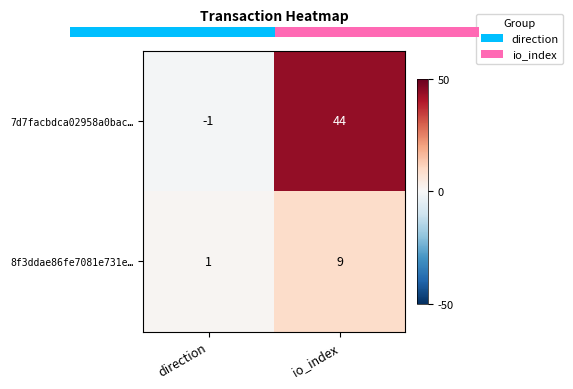

What is the maximum value shown in the chart?

44